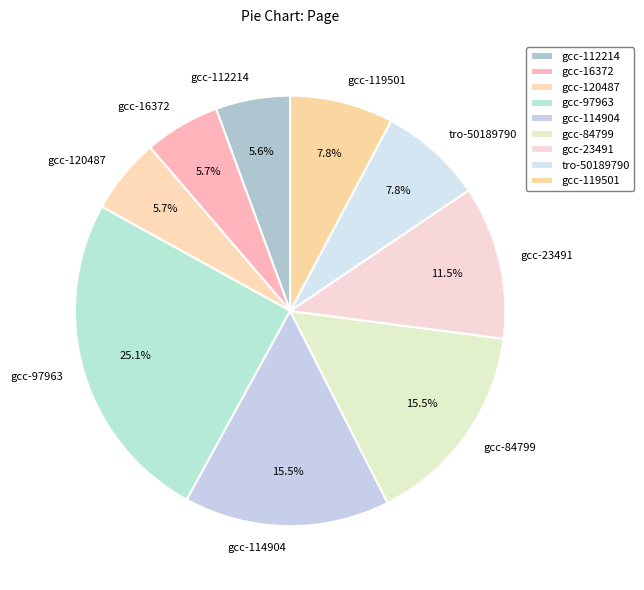

Count the number of slices in the pie.

9